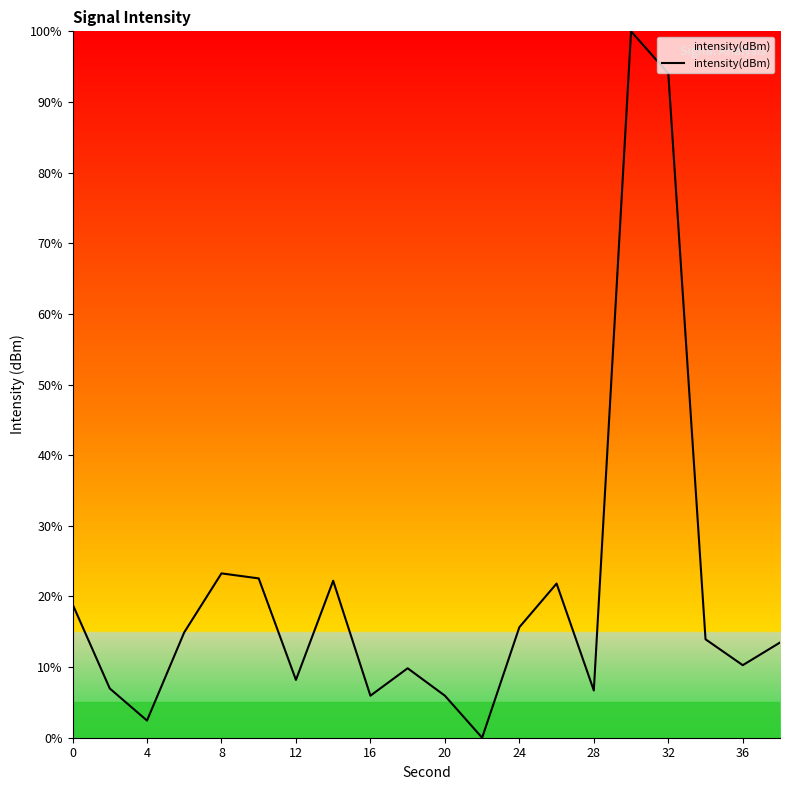

What is the difference between the maximum and minimum values?

100.0